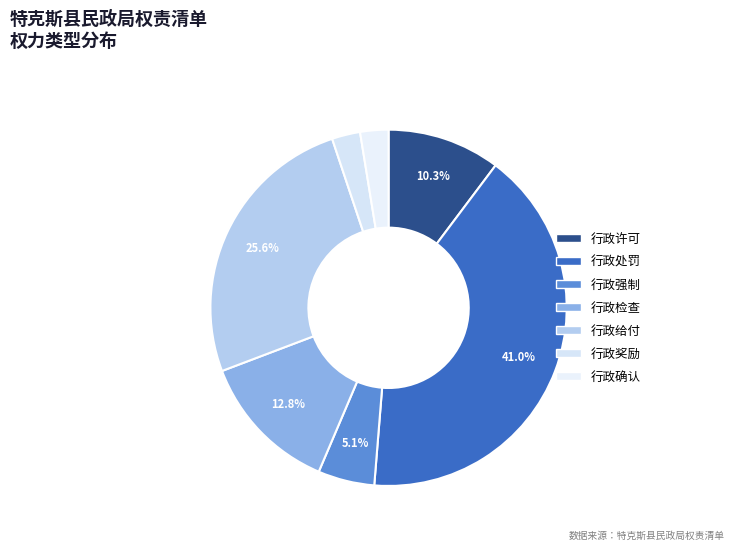

How many segments does this pie chart have?

7